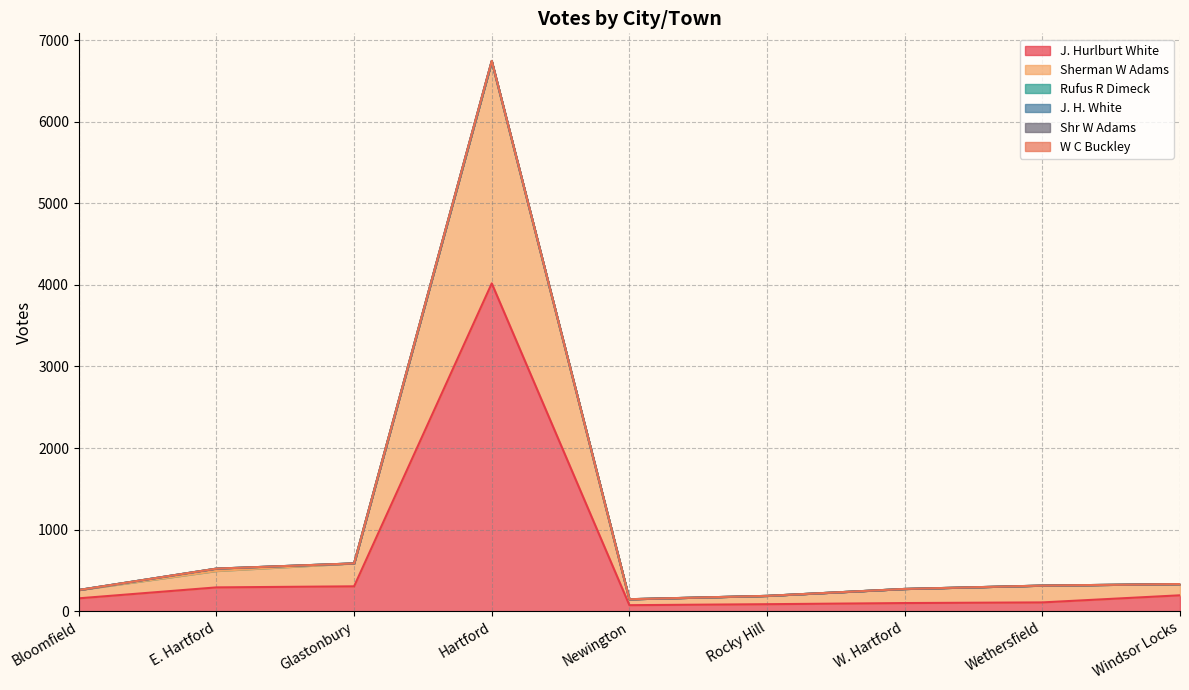

True or false: J. H. White and J. Hurlburt White cross at least once.

False